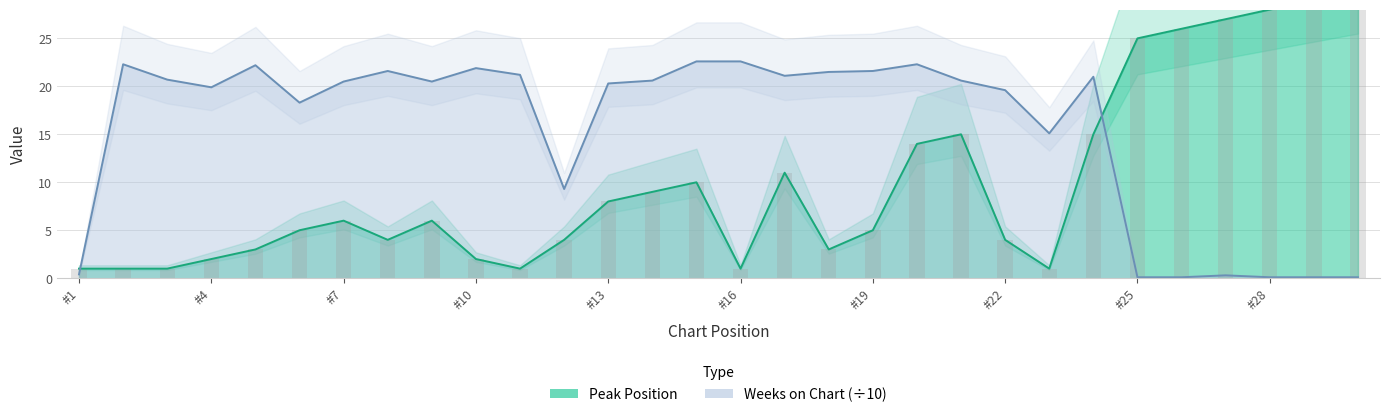

Rank the categories by Weeks on Chart value from highest to lowest.

15, 16, 2, 20, 5, 10, 8, 19, 18, 11, 17, 24, 3, 14, 21, 7, 9, 13, 4, 22, 6, 23, 12, 1, 27, 25, 26, 28, 29, 30